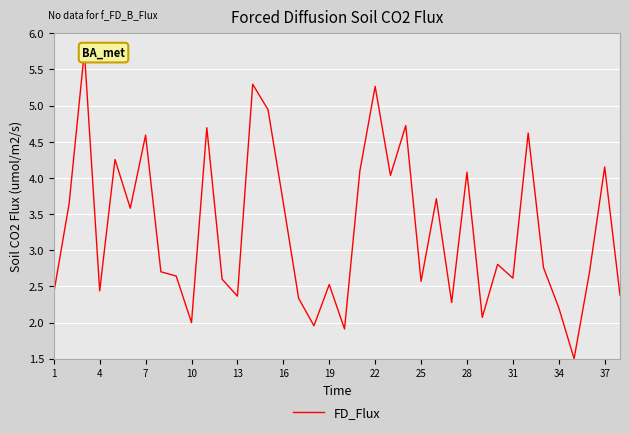

True or false: the data has more than 2 interior local peaks.

True